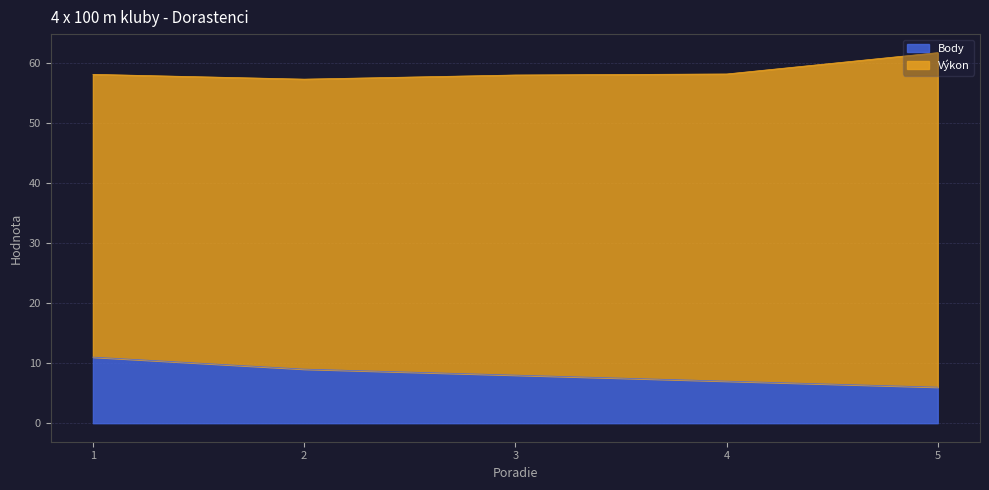

What is the ratio of the value at 5 to the value at 3?

0.8